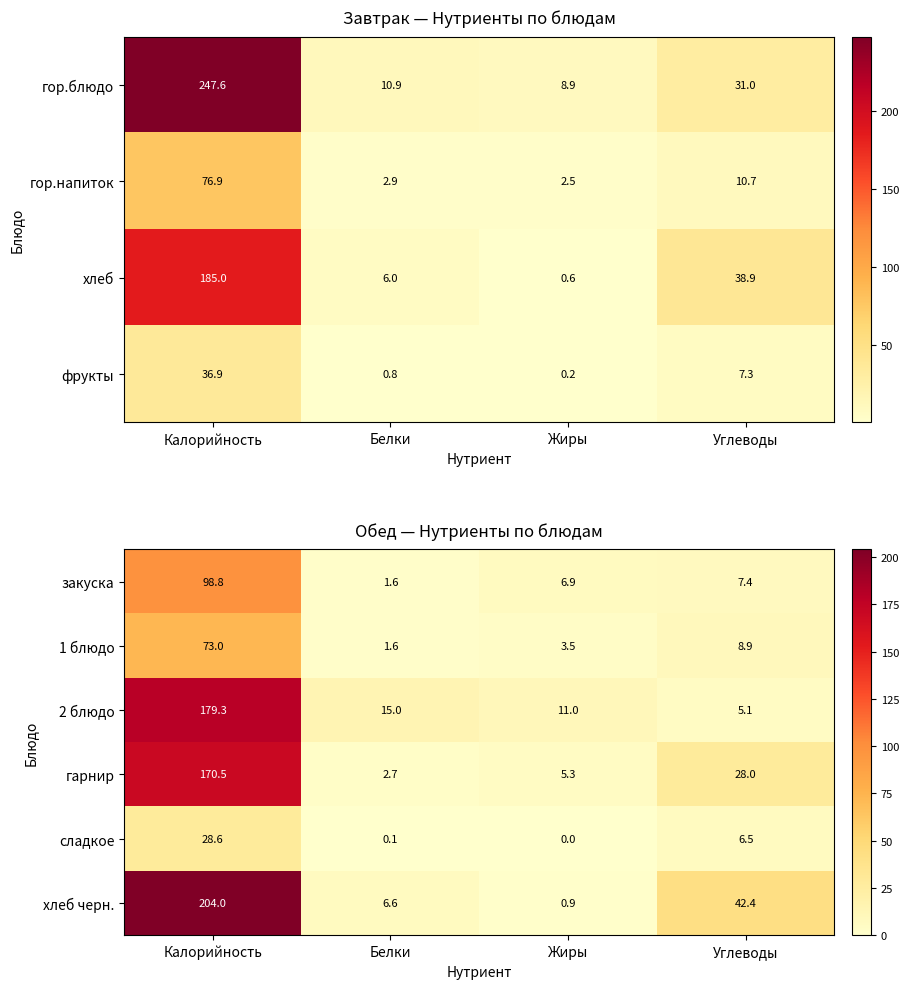

Is it true that гарнир equals 2.7 at Белки?

True